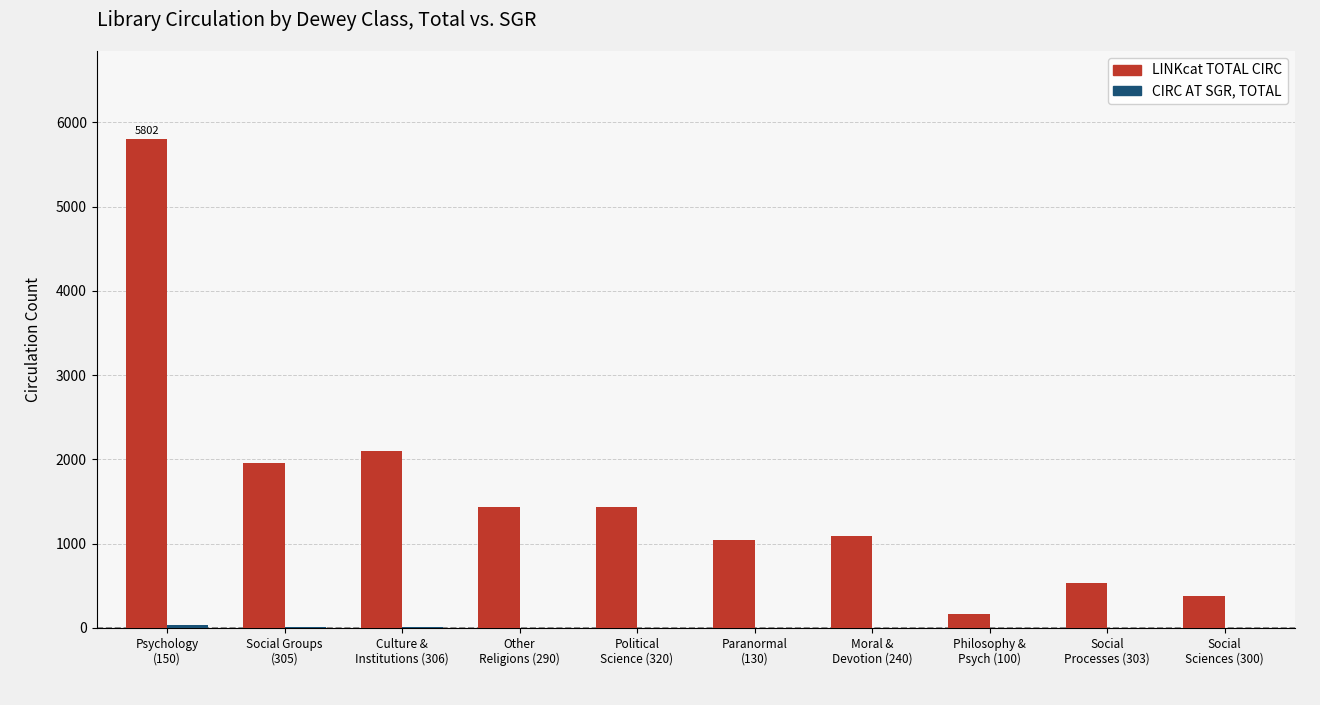

What is the highest value of the LINKcat TOTAL CIRC series?

5802